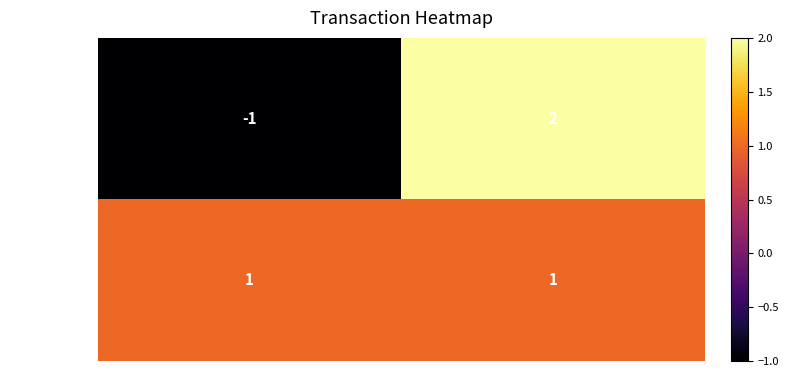

List the series in order of their peak value, lowest first.

e2a79f4a3600…, 42ac83f15496…